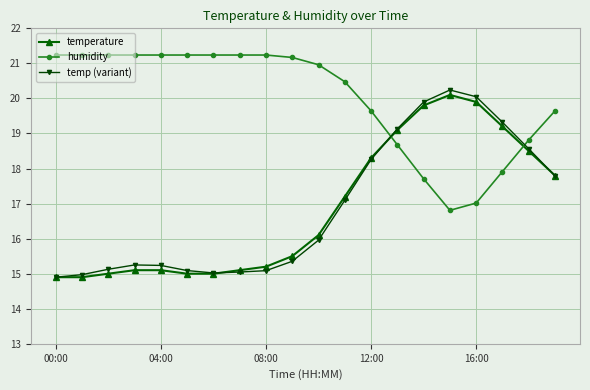

How many times do temperature and humidity cross each other?

2